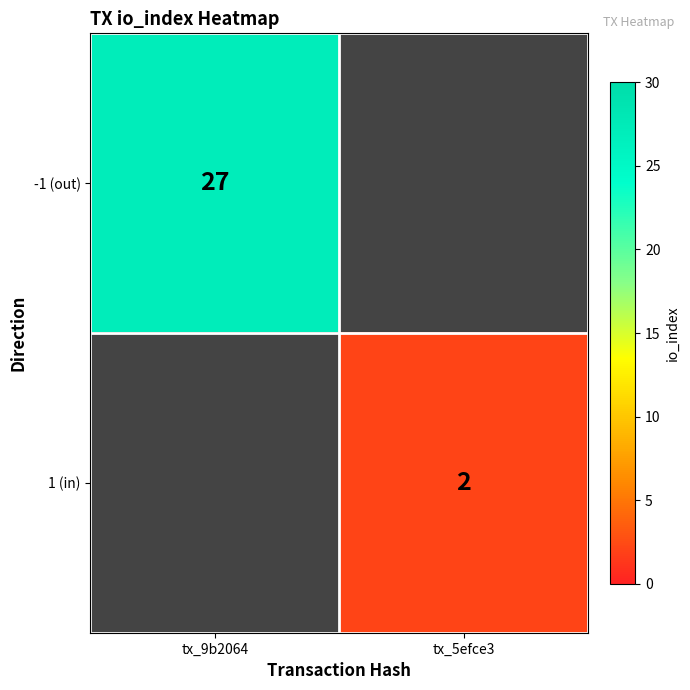

Which has a higher value, tx_5efce3 or tx_9b2064?

tx_9b2064